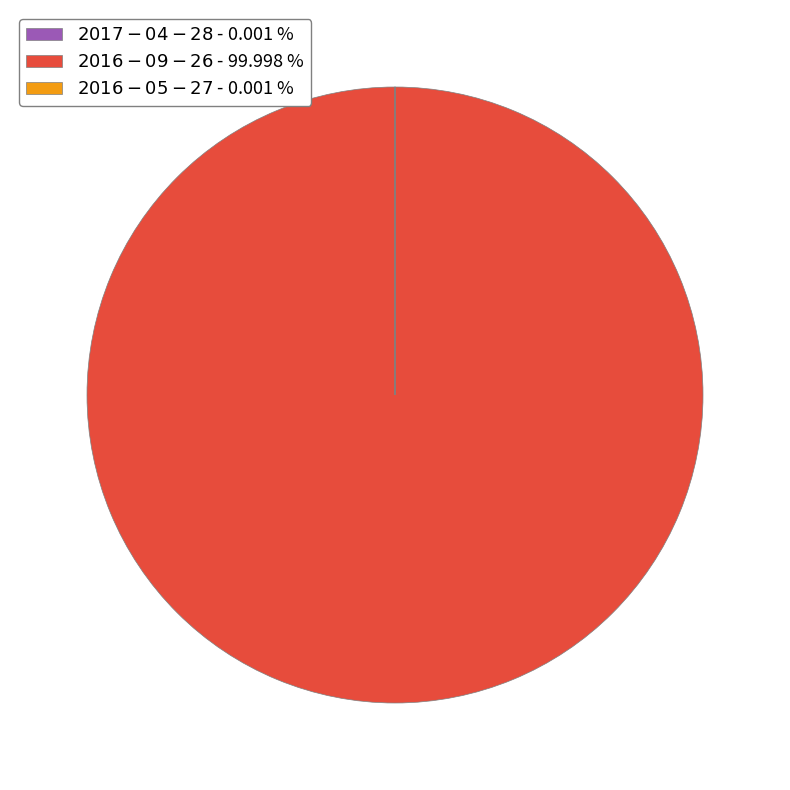

Is there any slice that represents more than half of the pie?

Yes